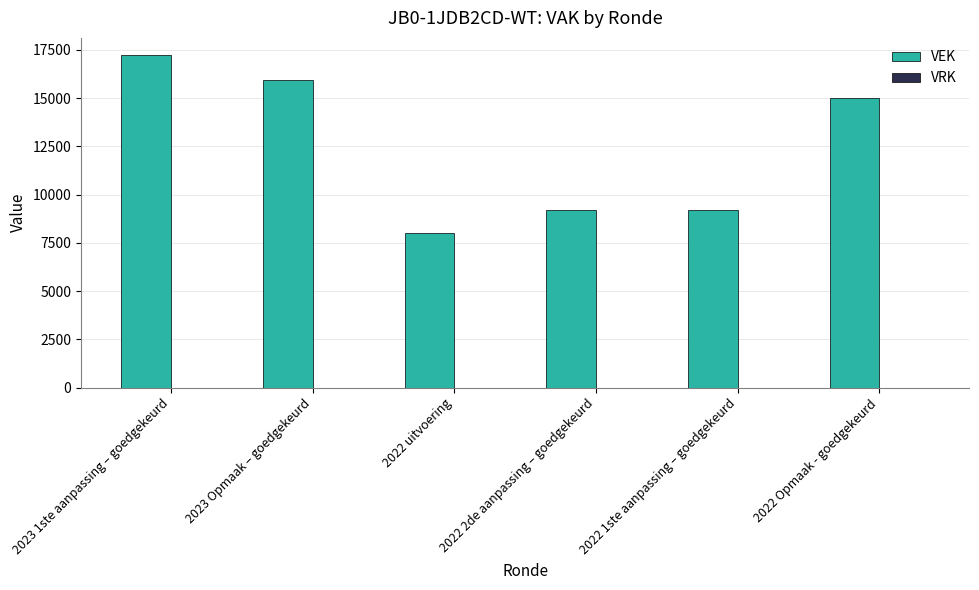

What is the difference between the second highest and second lowest values?

6755